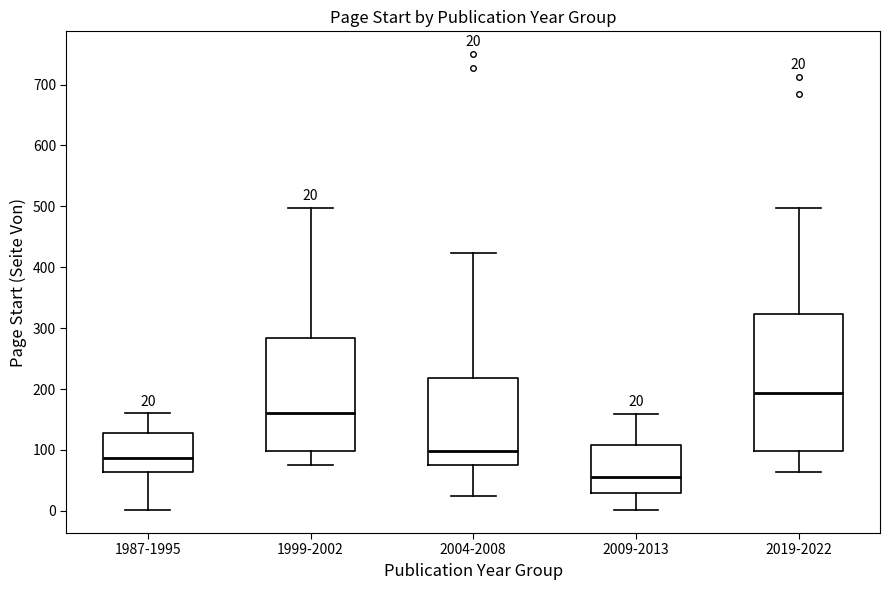

Which box's median line is the highest?

2019-2022